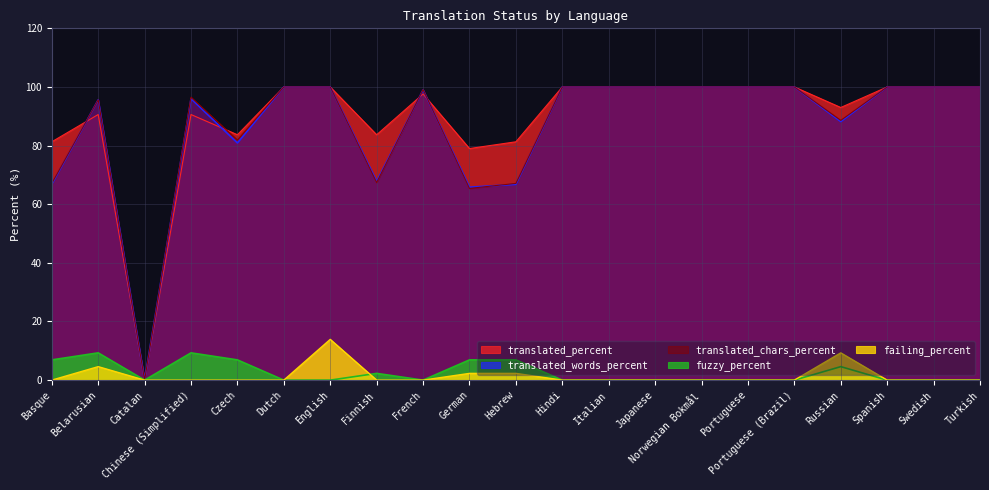

What are all the series names shown in the legend?

translated_percent, translated_words_percent, translated_chars_percent, fuzzy_percent, failing_percent